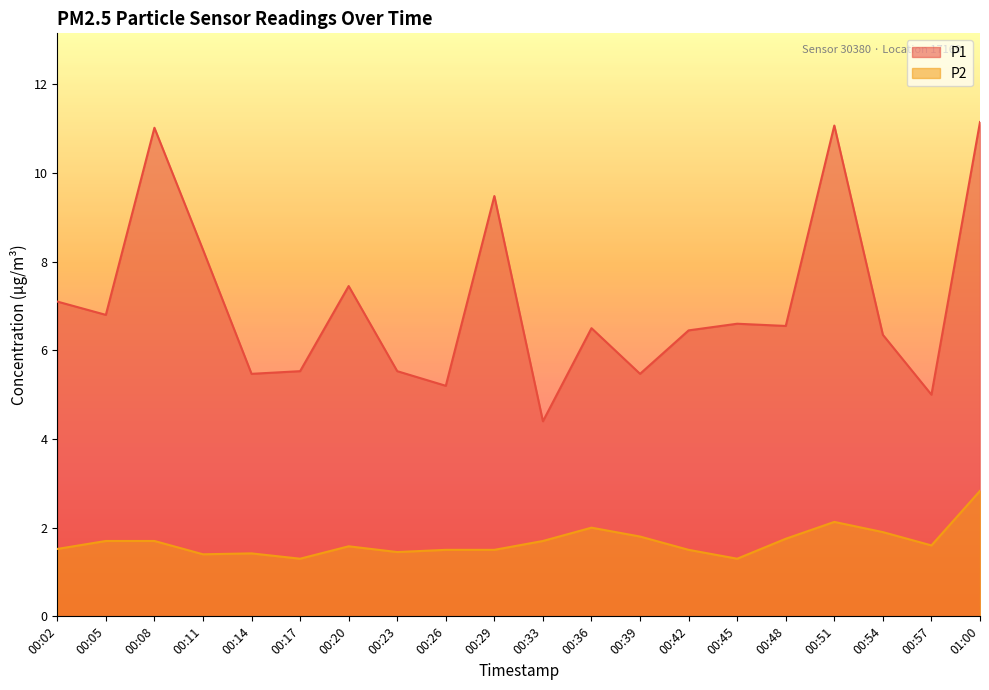

True or false: P2 has more than 0 interior local peaks.

True